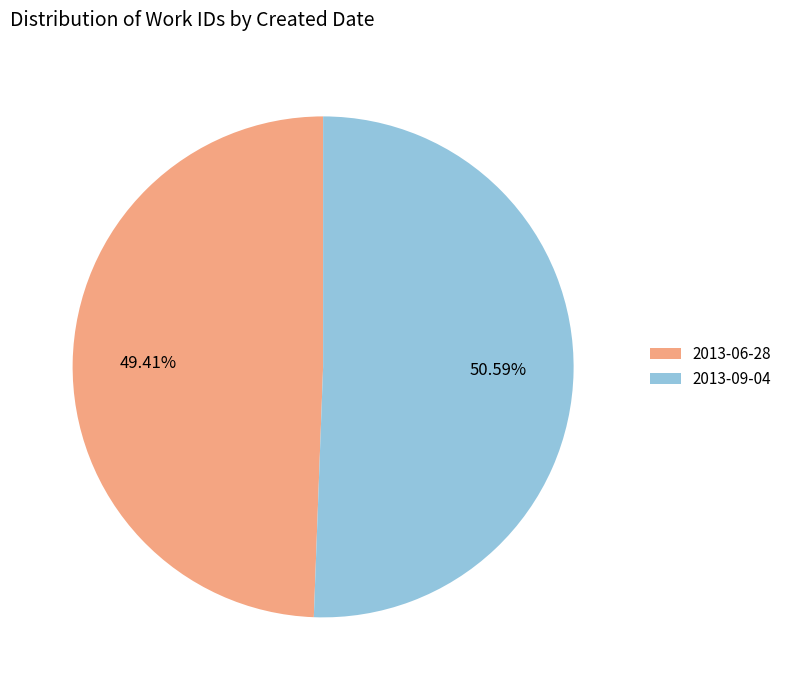

Which slice is the largest?

2013-09-04